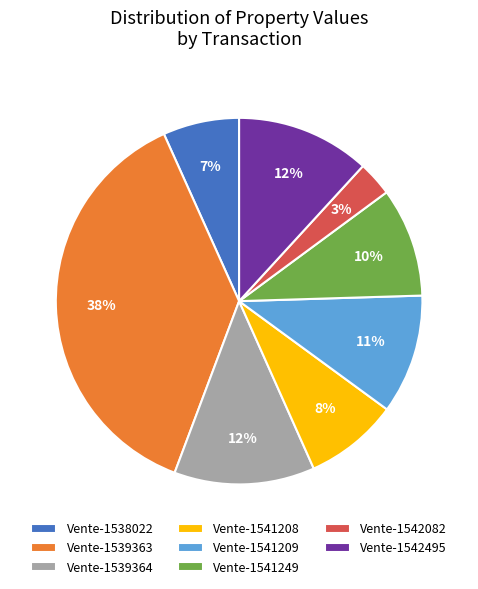

How many segments does this pie chart have?

8